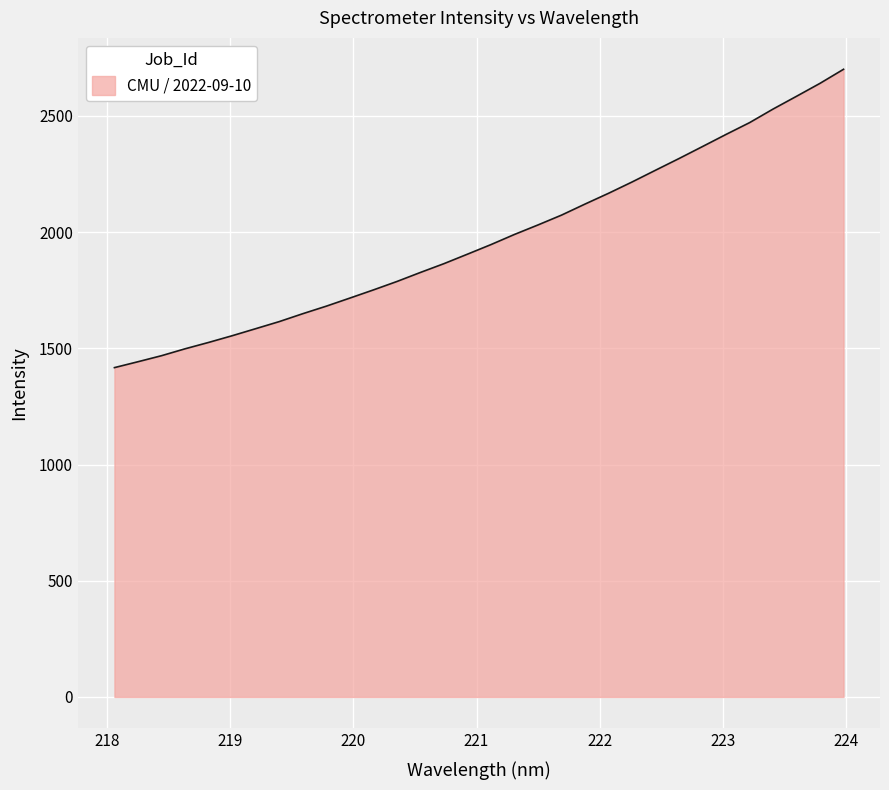

What is the smallest value displayed?

1417.0